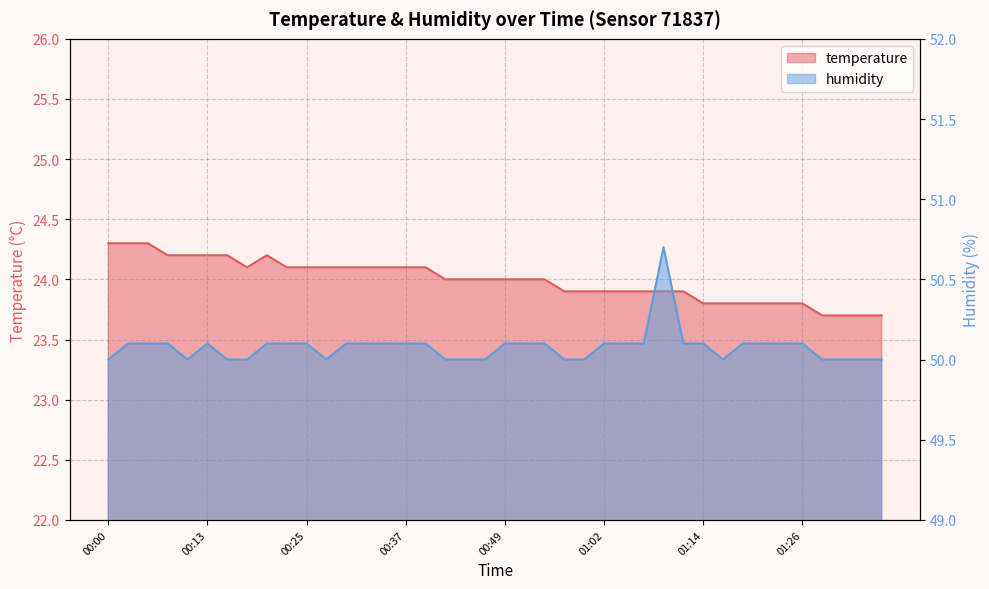

List the series in order of their overall mean, lowest first.

temperature, humidity